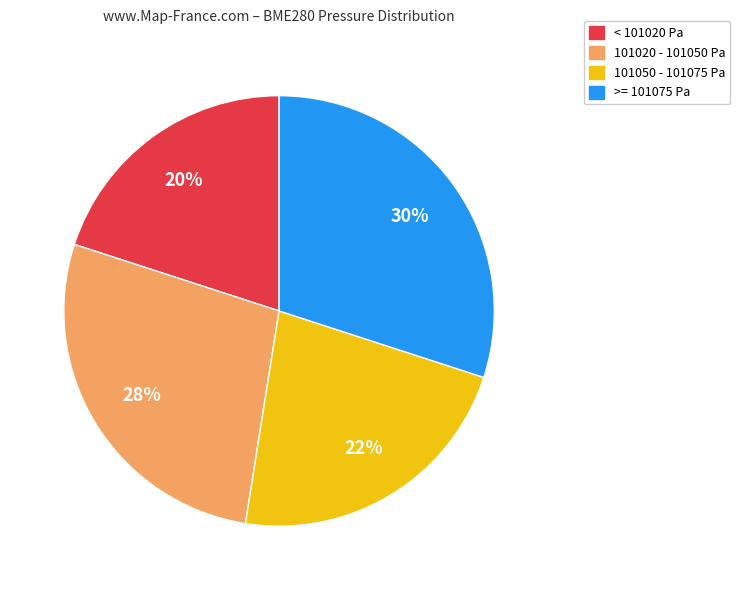

How many slices are in this pie chart?

4